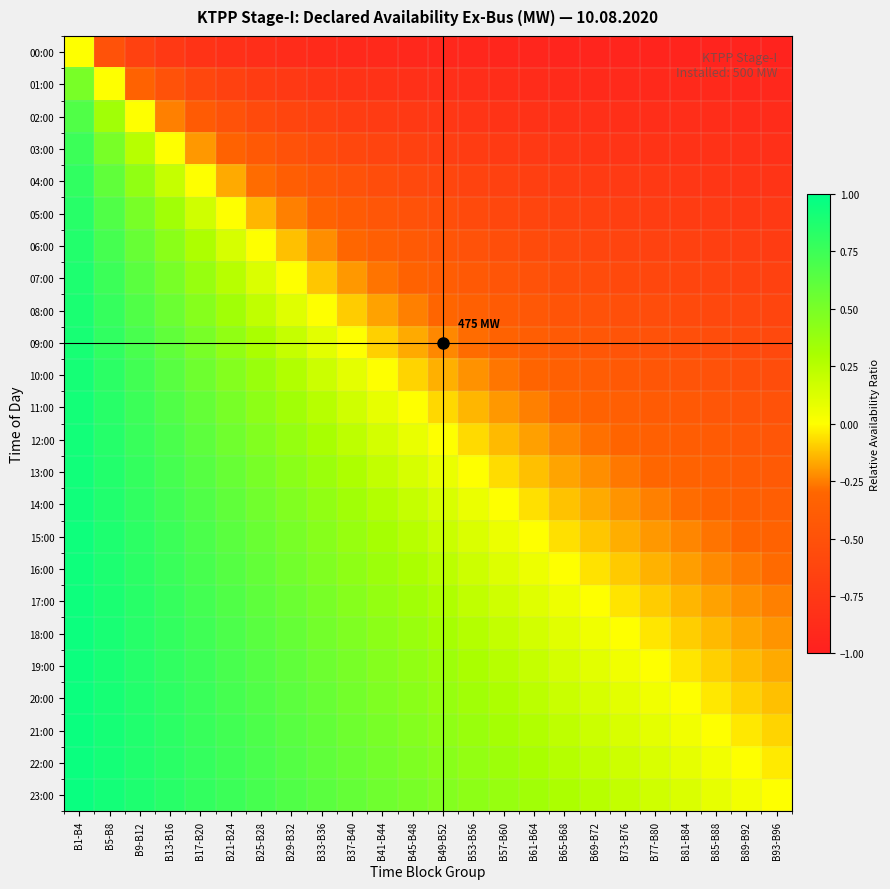

Rank the series by their maximum value, from highest to lowest.

23:00, 22:00, 21:00, 20:00, 19:00, 18:00, 17:00, 16:00, 15:00, 14:00, 13:00, 12:00, 11:00, 10:00, 09:00, 08:00, 07:00, 06:00, 05:00, 04:00, 03:00, 02:00, 01:00, 00:00